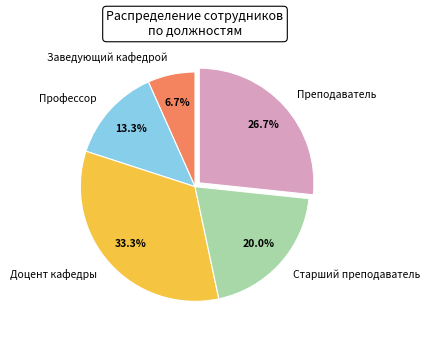

To the nearest percent, what is the difference between the Старший преподаватель and Доцент кафедры slice percentages?

13%